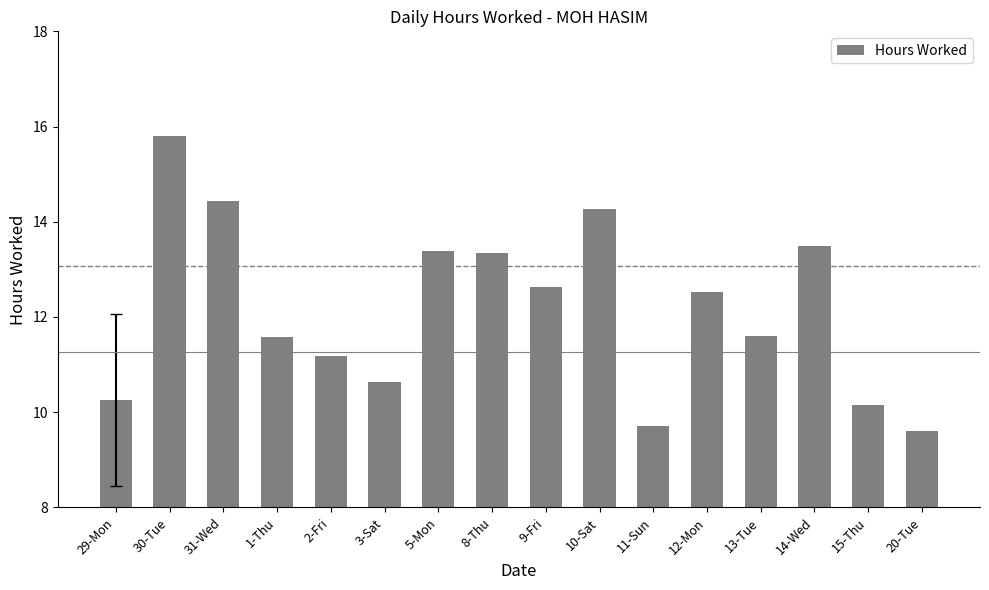

How many data points are above 12?

8